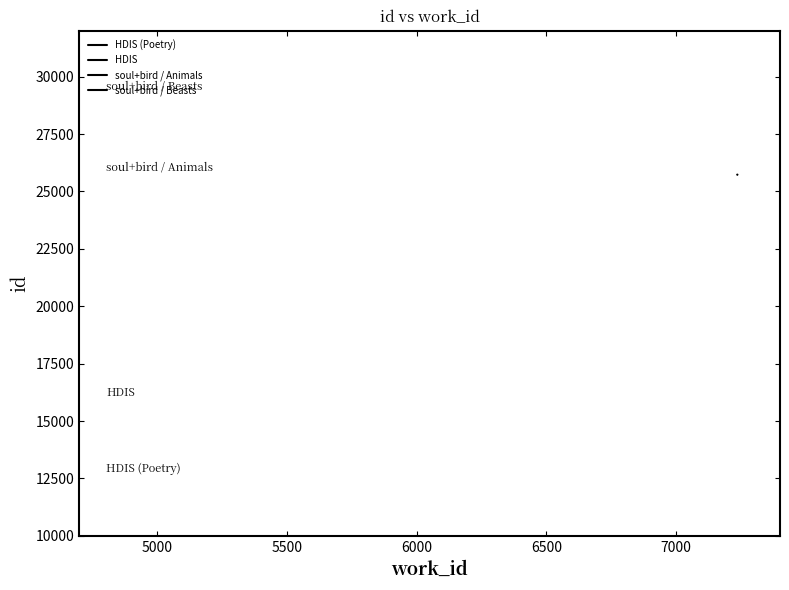

Is it true that the value at 5500 is 11892?

False